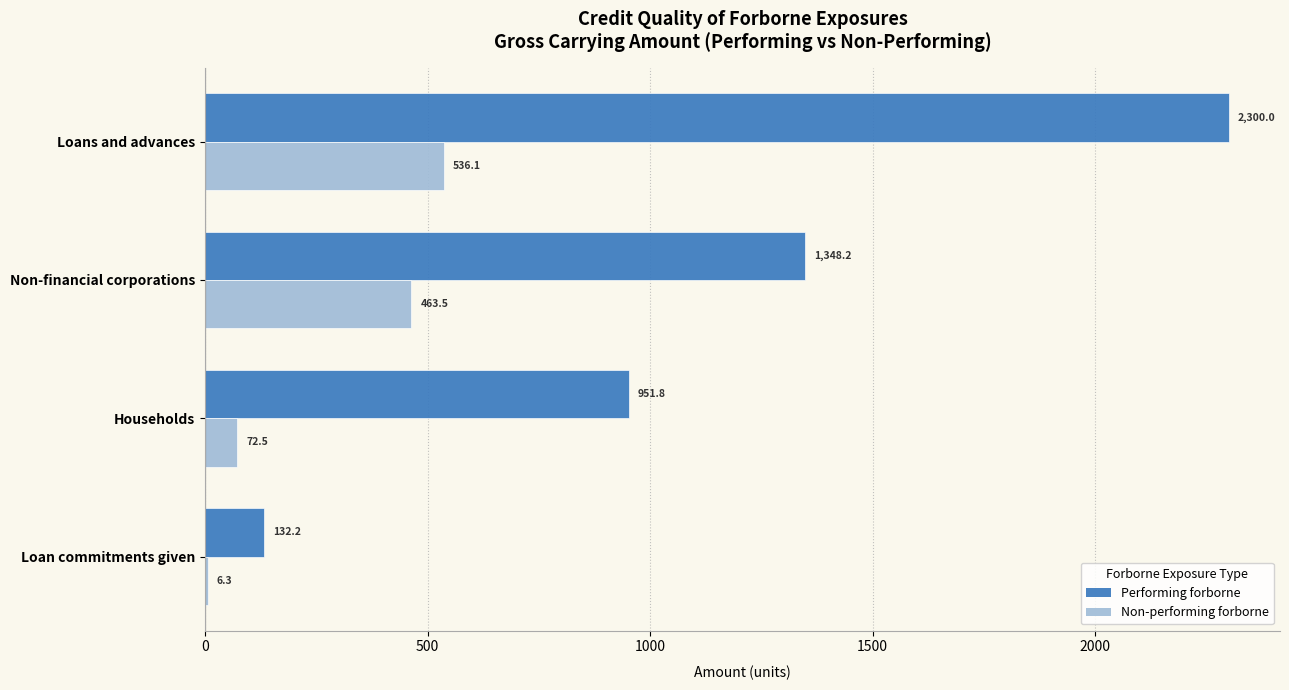

At which label does Performing forborne reach its peak?

Loans and advances